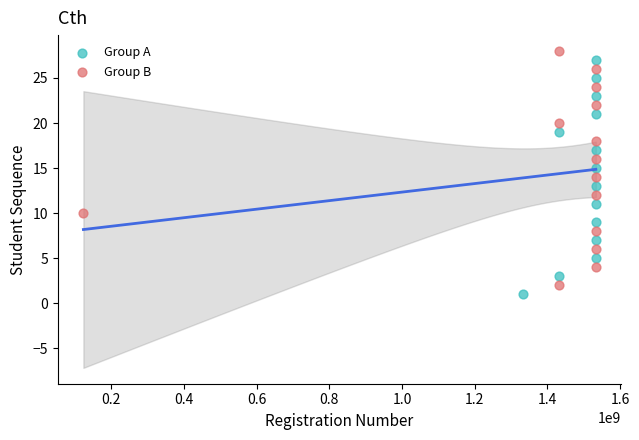

What are all the series names shown in the legend?

Group A, Group B